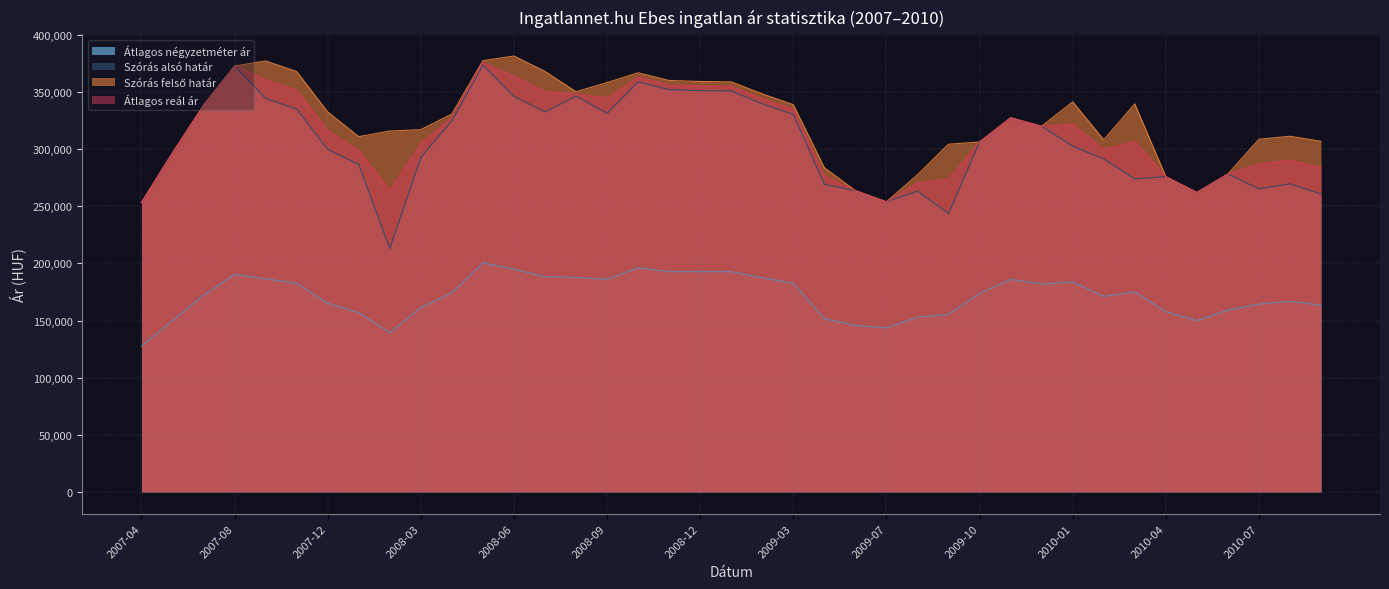

What is the sum of the Átlagos reál ár values at 2009-01 and 2008-05?

730538